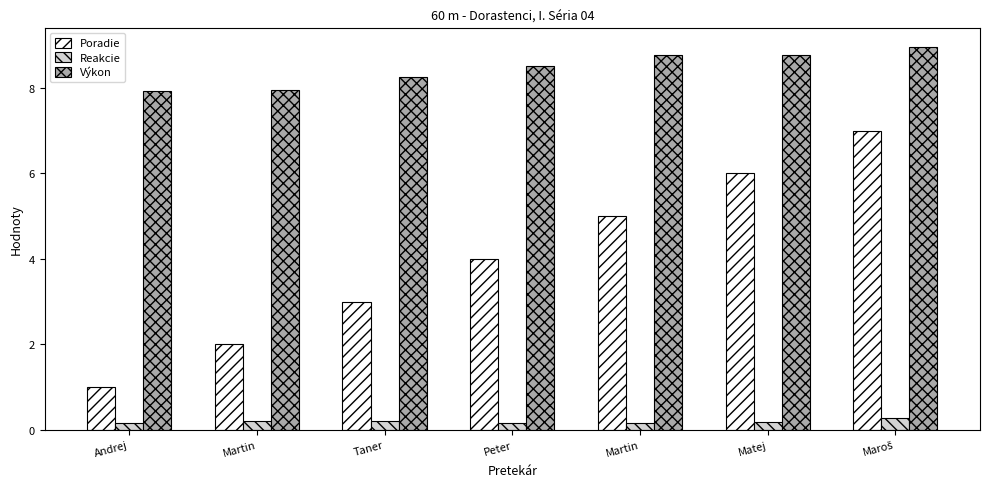

What is the label of the 4th bar from the left?

Peter